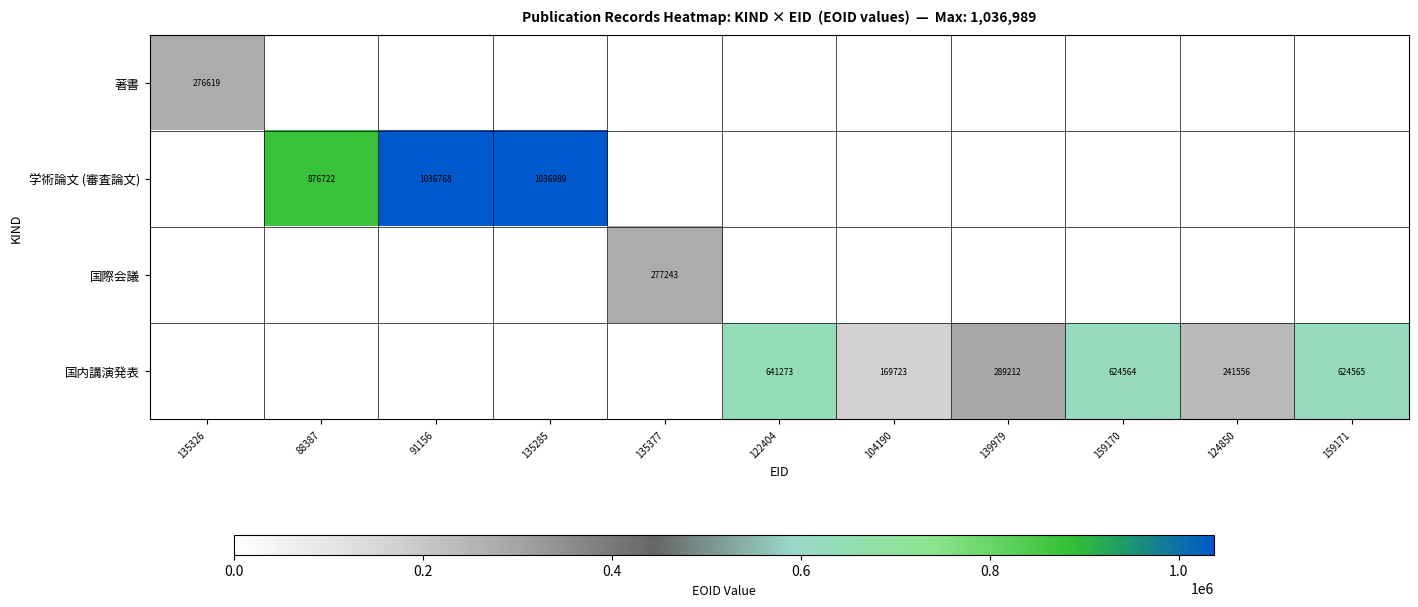

At how many categories does at least one series exceed 721813?

3